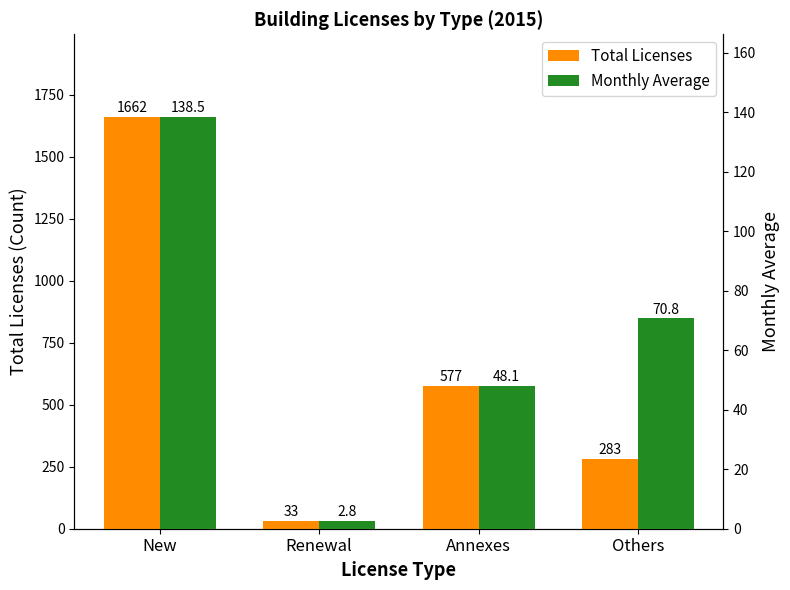

How many data points in Monthly Average are above 70?

2